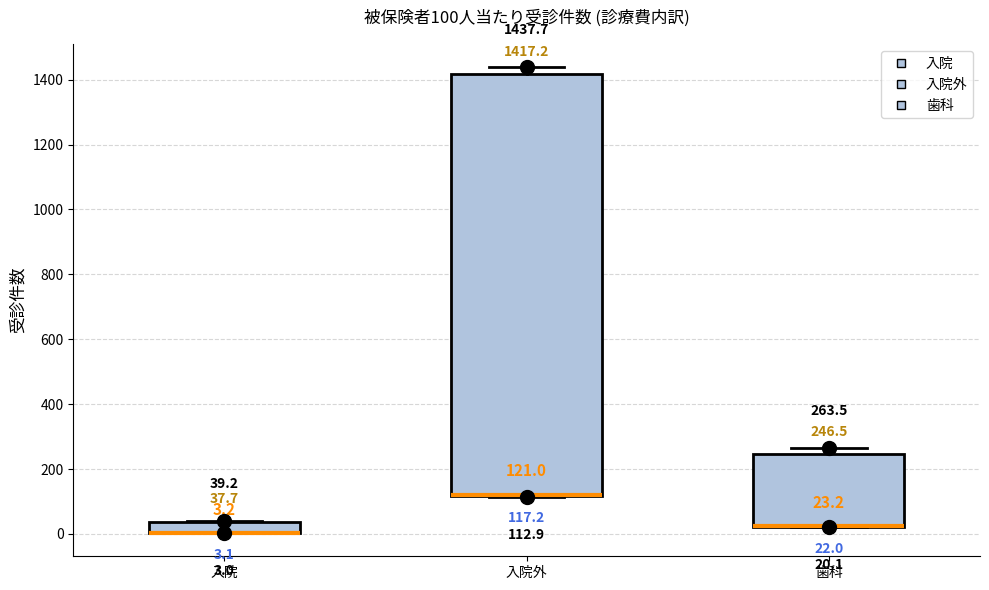

Which box is the tallest, from its lower edge to its upper edge?

入院外